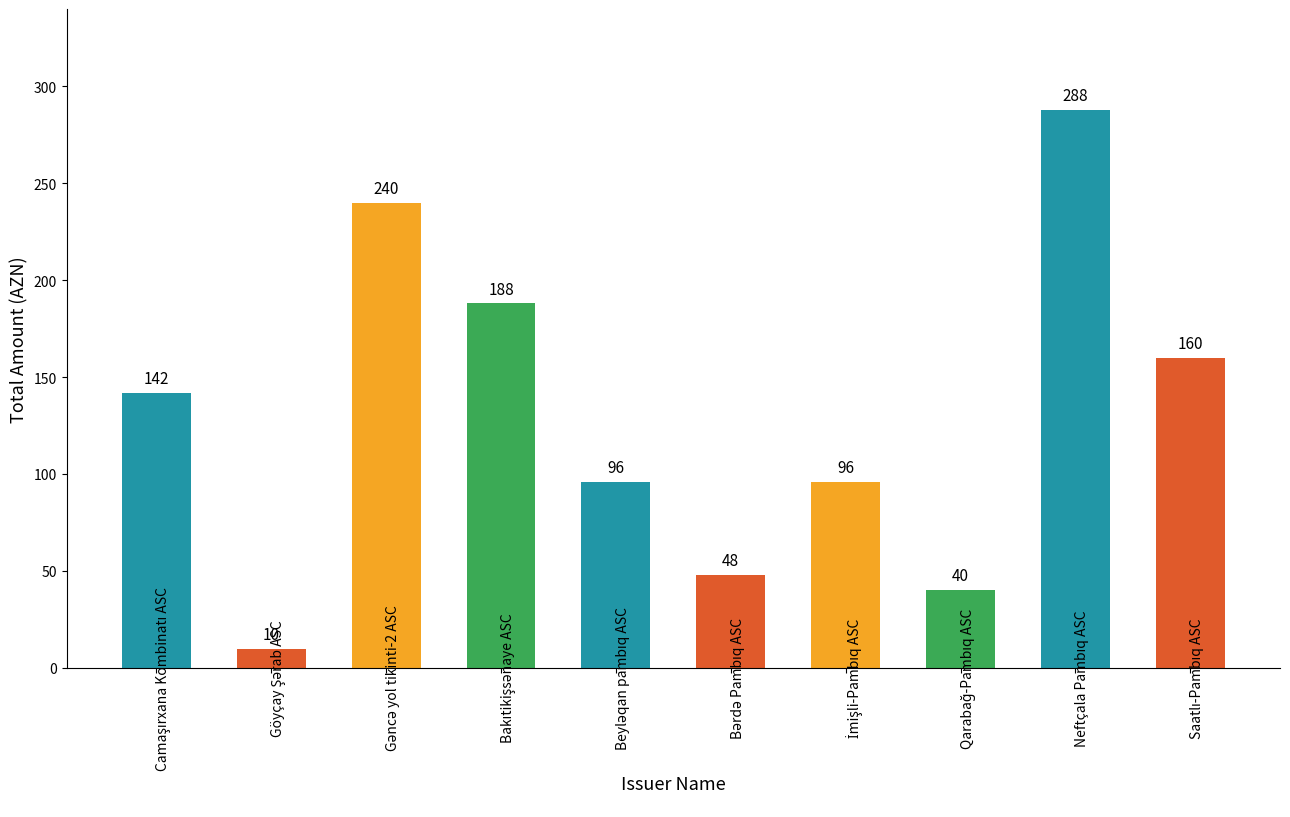

What is the value of the 1st bar from the left?

142